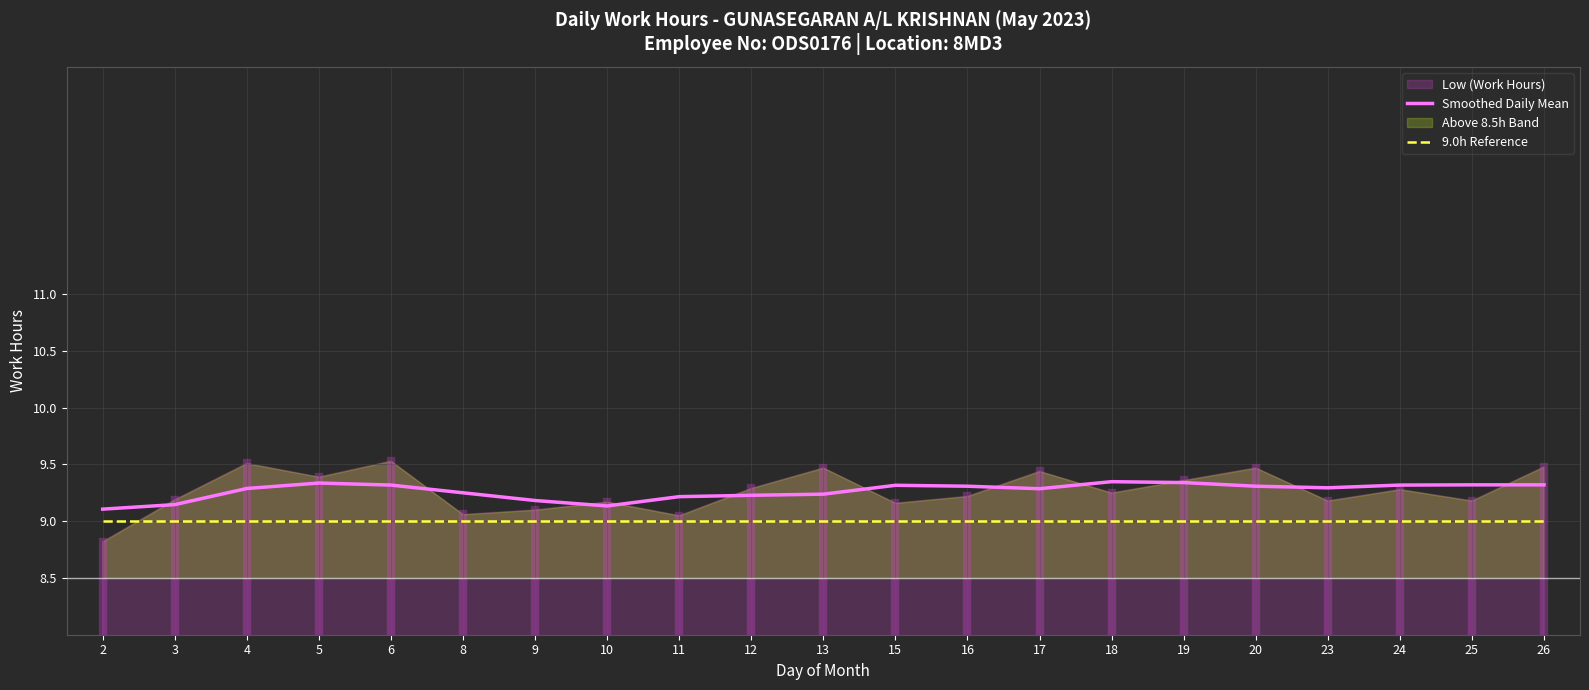

What is the value of the Smoothed Daily Mean point at the 4th from the left?

9.3